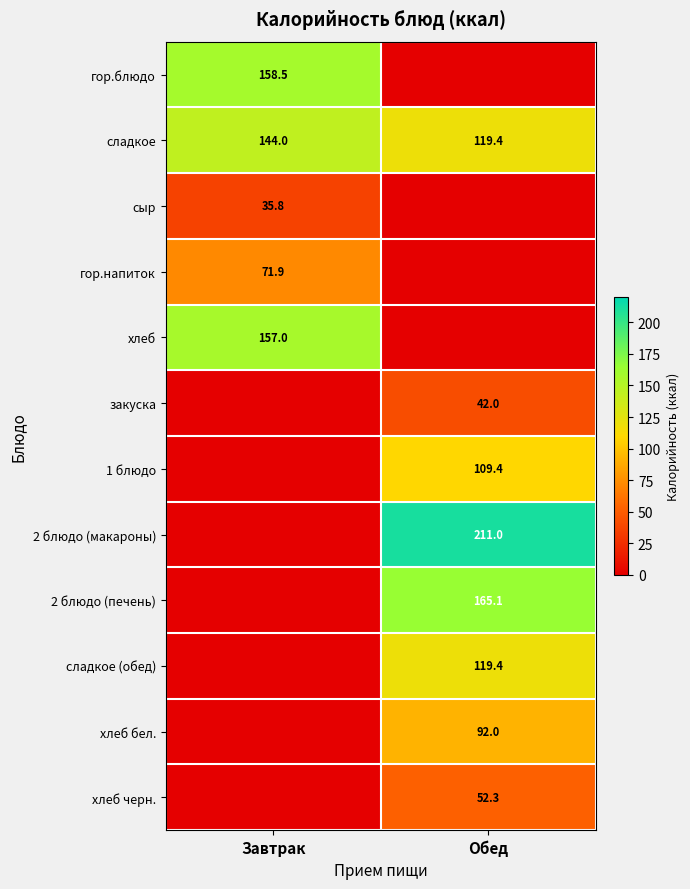

Is the value of хлеб бел. at Обед greater than the value of сладкое at Обед?

No